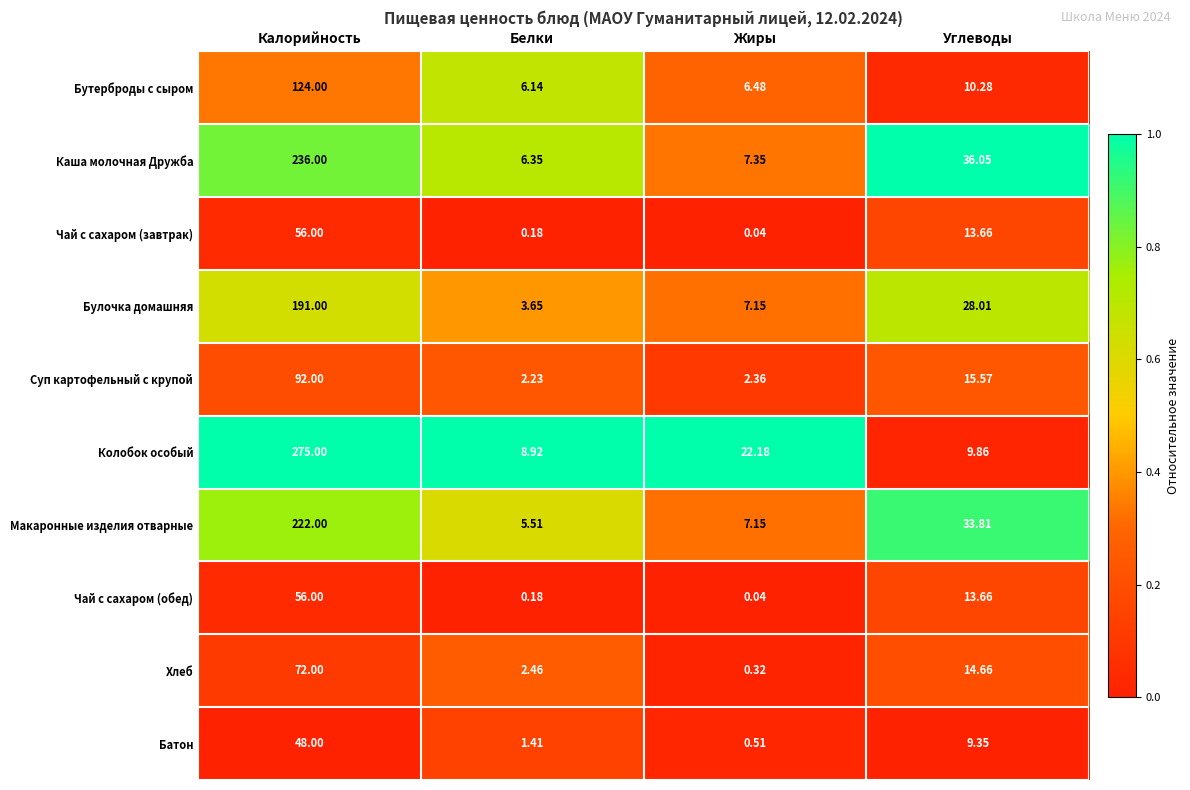

At which category is the sum across all series the highest?

Калорийность